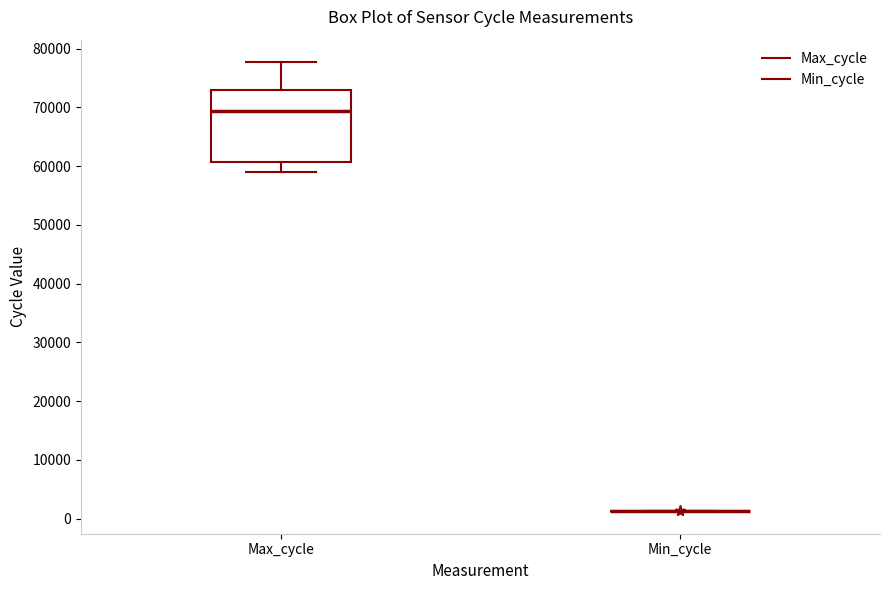

Reading left to right, transcribe this box plot: for each box, give where its median line is, the range the box spans, and where its two whiskers end, as read against the y-axis. The values are not printed on the chart, so give them approximately, as read against the axis.

Max_cycle: median 69000, box 61000 to 73000, whiskers 59000 to 78000
Min_cycle: box collapsed to a line at 1000, whiskers 1000 to 1000